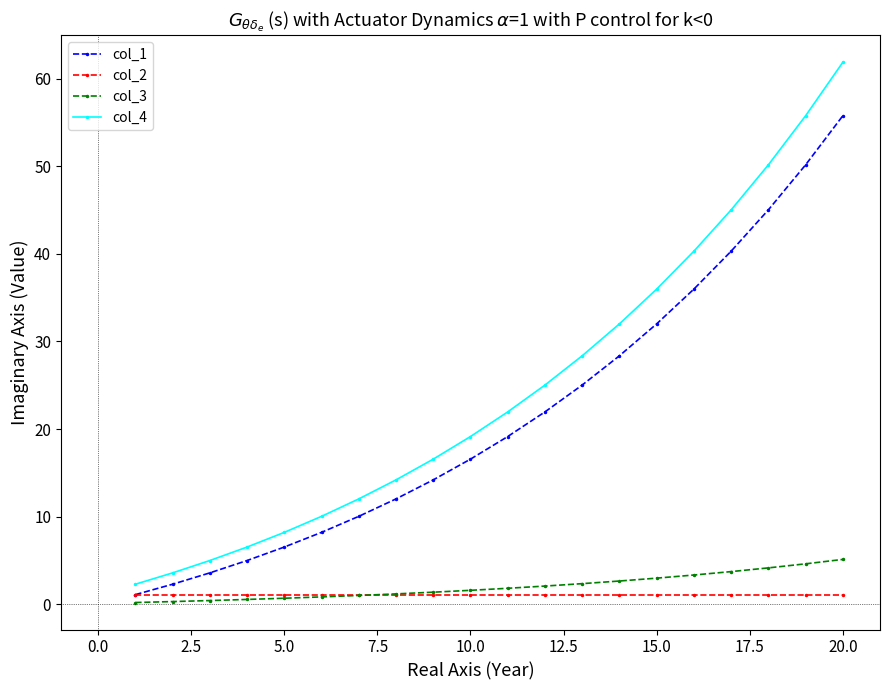

Which series has the widest spread of values?

col_4